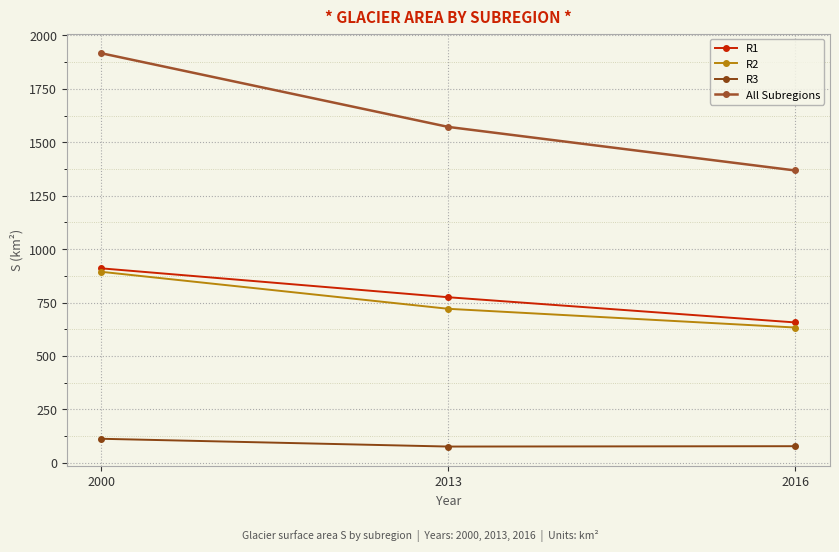

Between 2016 and 2000, which is larger?

2000